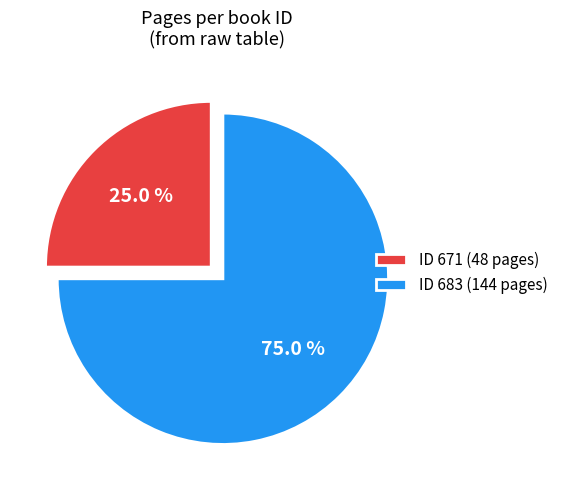

Which category accounts for the majority?

ID 683 (144 pages)